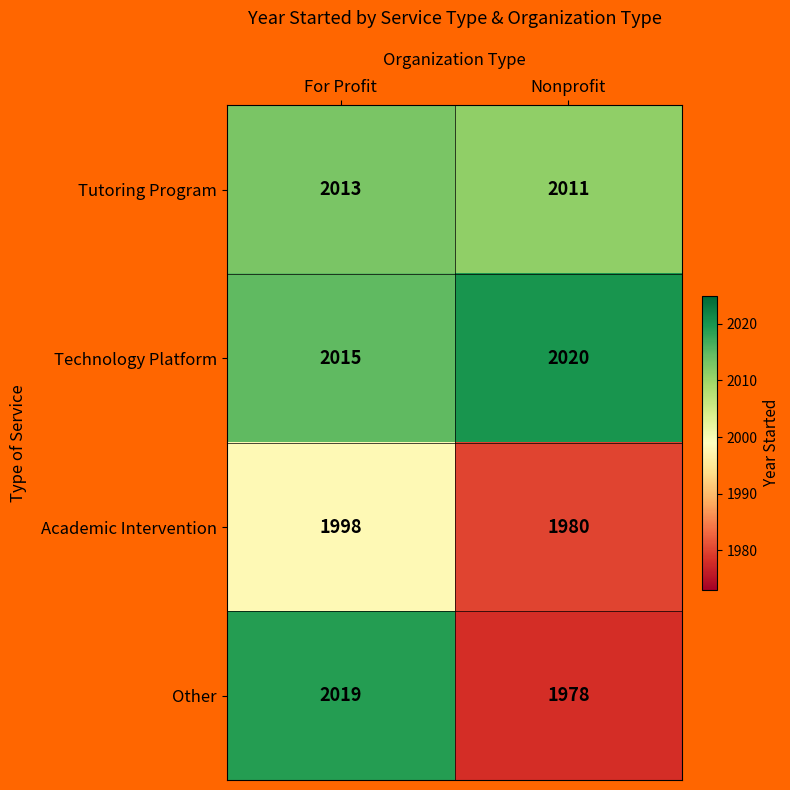

At how many categories does at least one series exceed 1997?

2